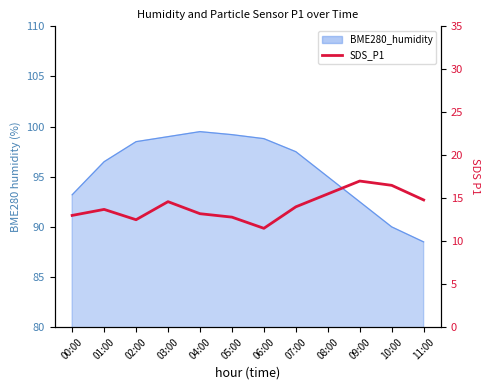

List the labels in order of value, largest first.

09:00, 10:00, 08:00, 11:00, 03:00, 07:00, 01:00, 04:00, 00:00, 05:00, 02:00, 06:00